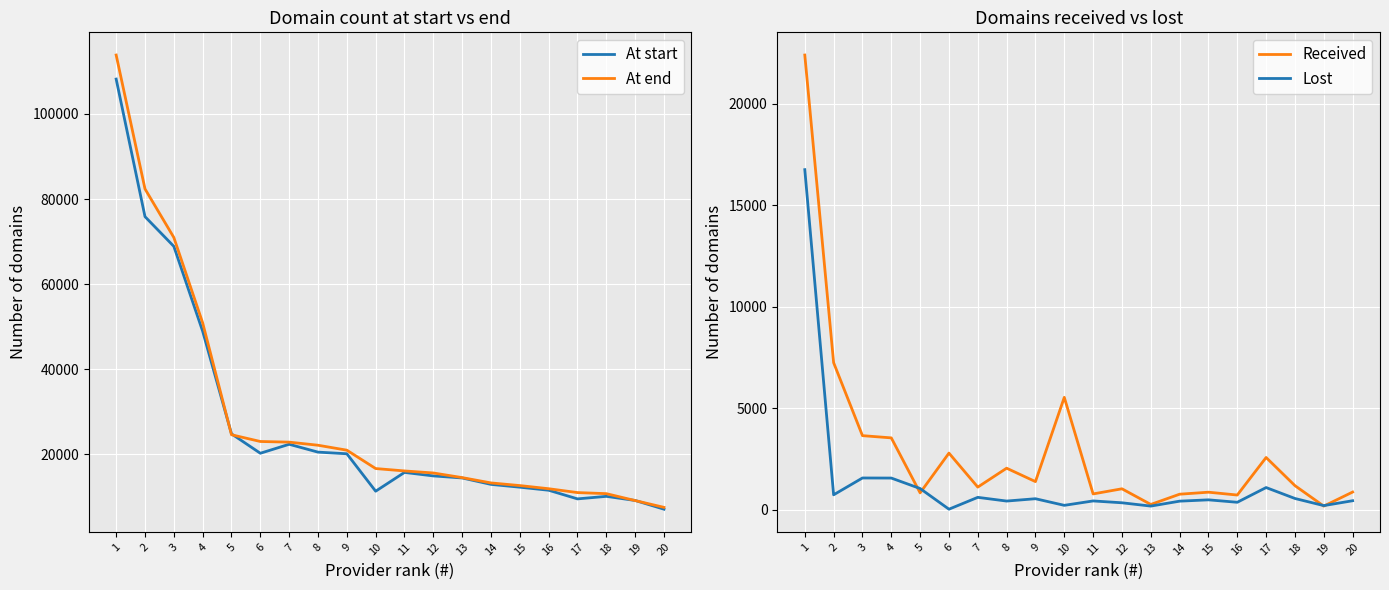

What is the smallest value displayed?

19